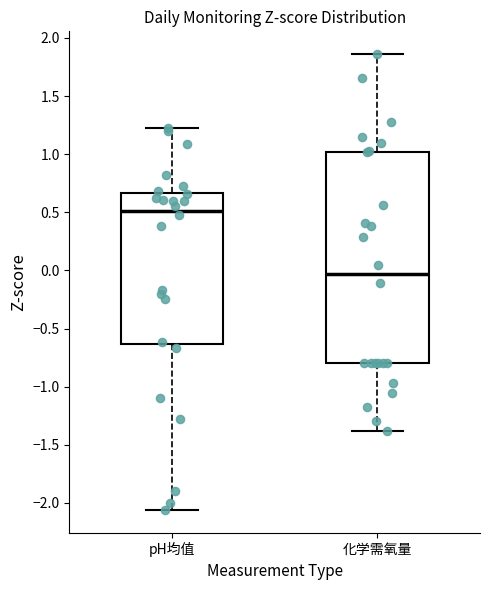

Reading left to right, transcribe this box plot: for each box, give where its median line is, the range the box spans, and where its two whiskers end, as read against the y-axis. The values are not printed on the chart, so give them approximately, as read against the axis.

pH均值: median 0.50, box -0.65 to 0.65, whiskers -2.05 to 1.20
化学需氧量: median -0.05, box -0.80 to 1.00, whiskers -1.40 to 1.85